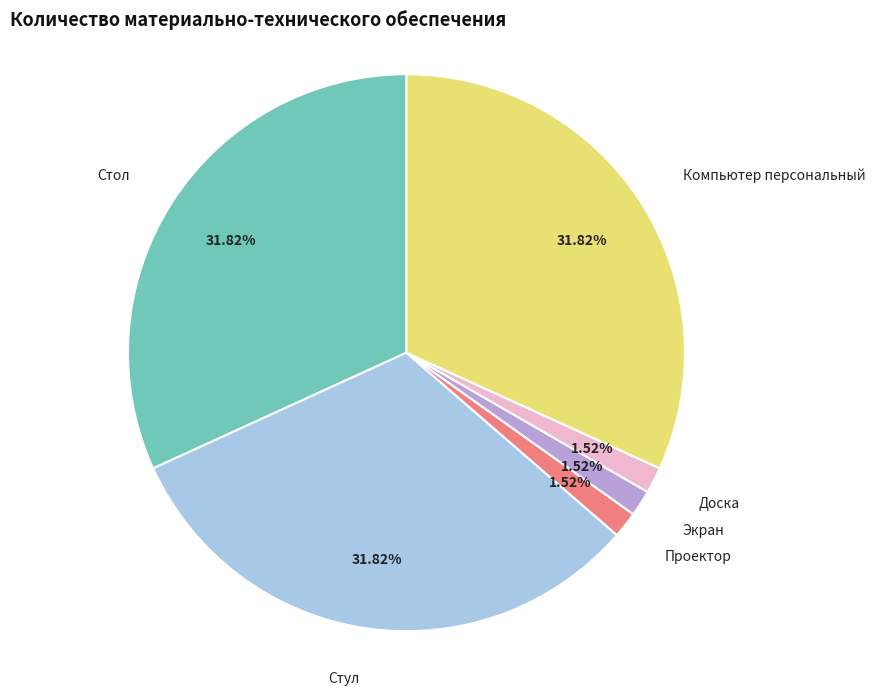

Is there any slice that represents more than half of the pie?

No